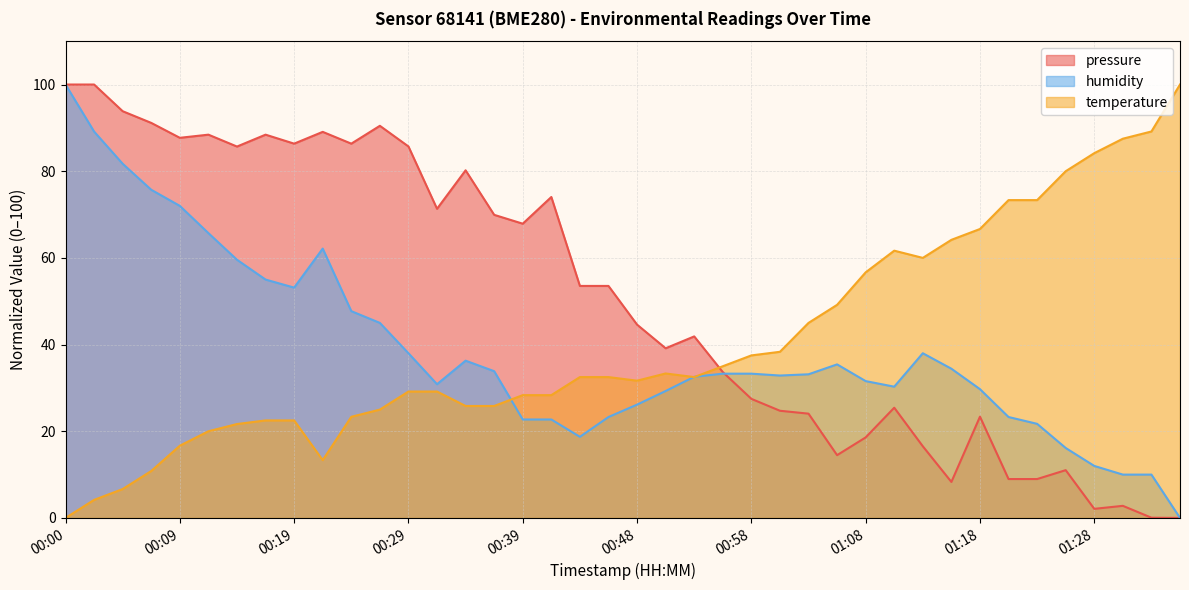

In pressure, how many points are lower than both neighbors (excluding endpoints)?

10